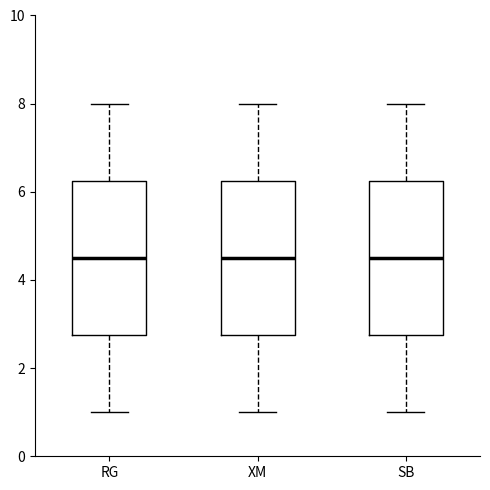

Reading left to right, transcribe this box plot: for each box, give where its median line is, the range the box spans, and where its two whiskers end, as read against the y-axis. The values are not printed on the chart, so give them approximately, as read against the axis.

RG: median 4.6, box 2.8 to 6.2, whiskers 1.0 to 8.0
XM: median 4.6, box 2.8 to 6.2, whiskers 1.0 to 8.0
SB: median 4.6, box 2.8 to 6.2, whiskers 1.0 to 8.0